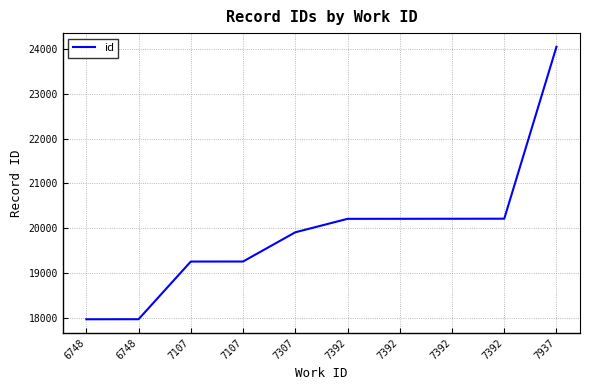

What is the value of the 7th point from the left?

20207